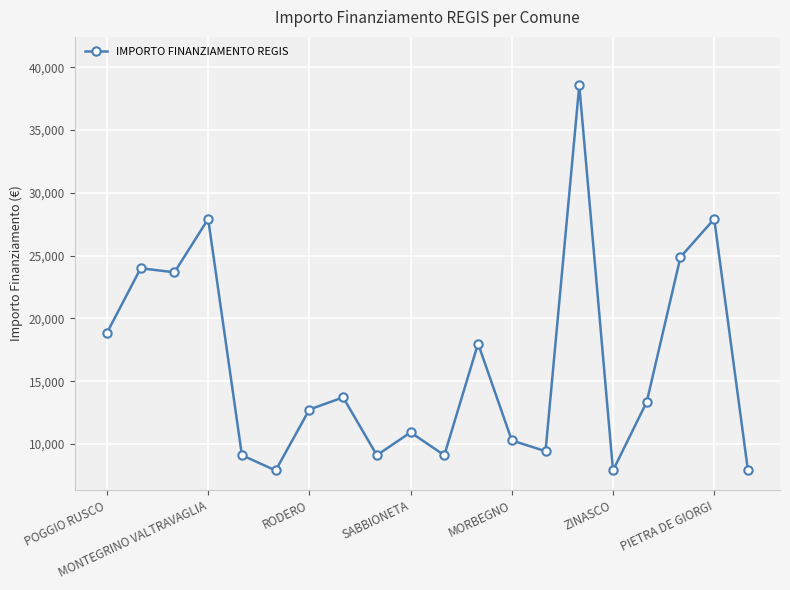

Reading left to right, extract all data points from this chart.

18854	23996	23673	27922	9105	7891	12747	13712	9105	10926	9105	17997	10284	9427	38565	7891	13354	24887	27922	7891